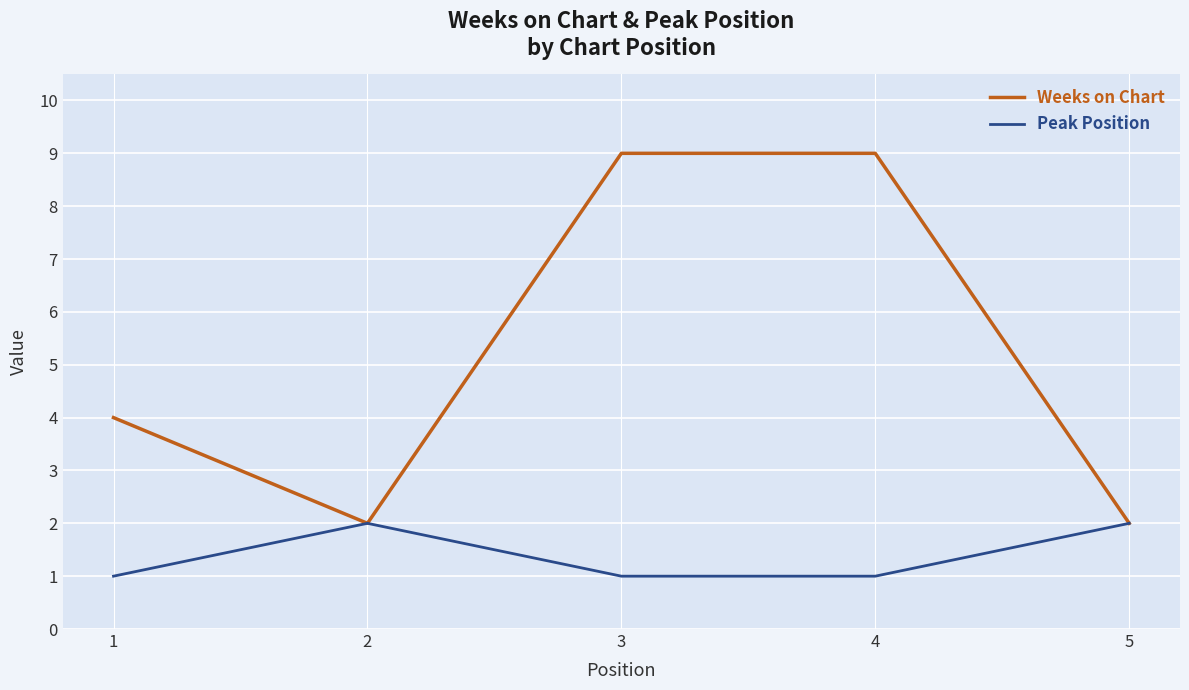

The Peak Position series shows 1 at 3. True or false?

True